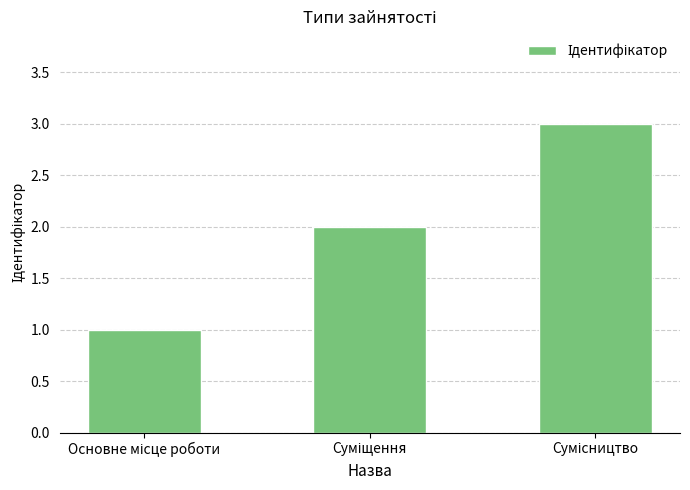

What is the greatest value displayed?

3